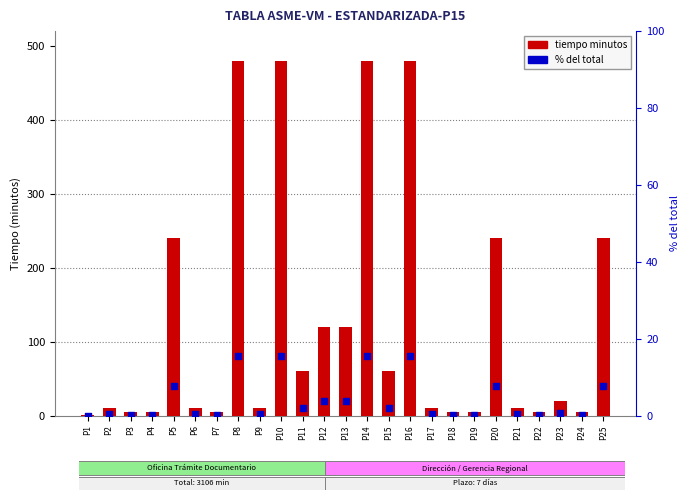

What are all the series names shown in the legend?

tiempo minutos, % del total